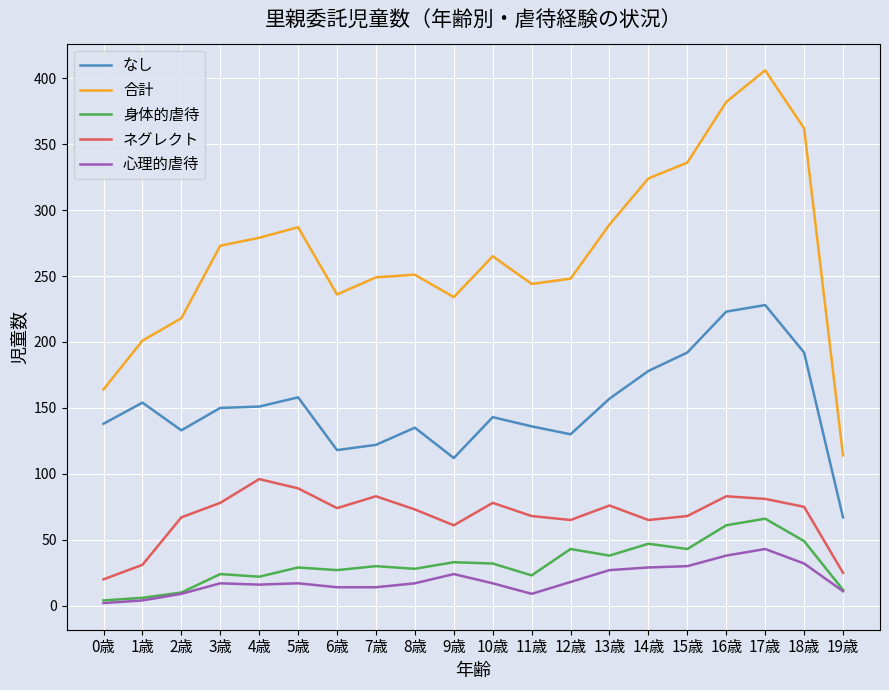

True or false: なし and 合計 cross at least once.

False